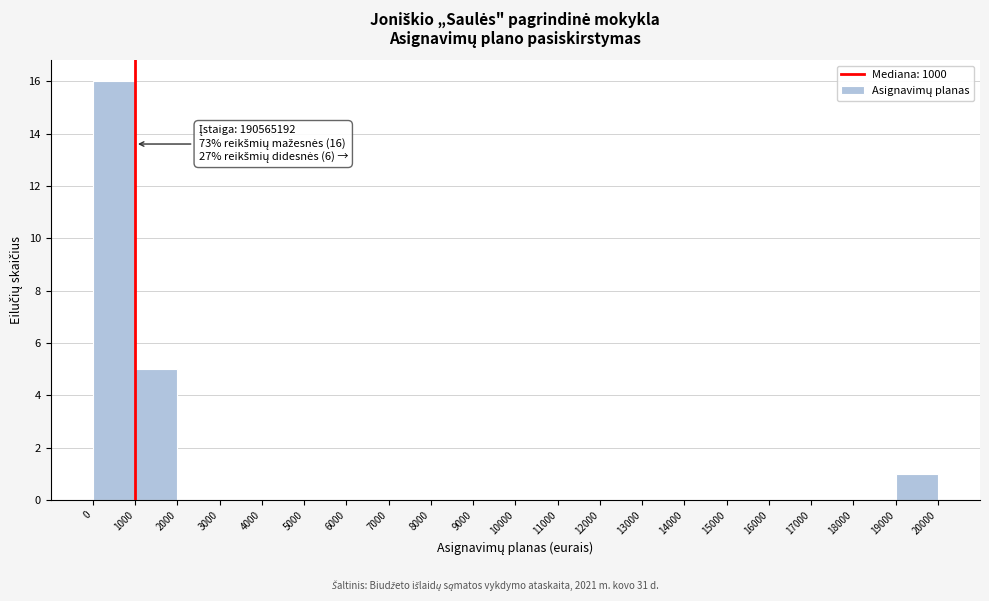

Which range on the x-axis has the tallest bar?

0 to 1000